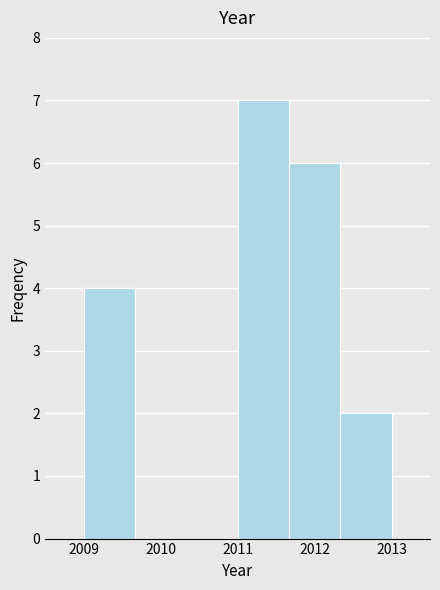

What is the height of the bar covering 2012.3 to 2013.0 on the x-axis? Neither the bar edges nor the heights are printed on the chart, so give them approximately, as read against the axes.

2